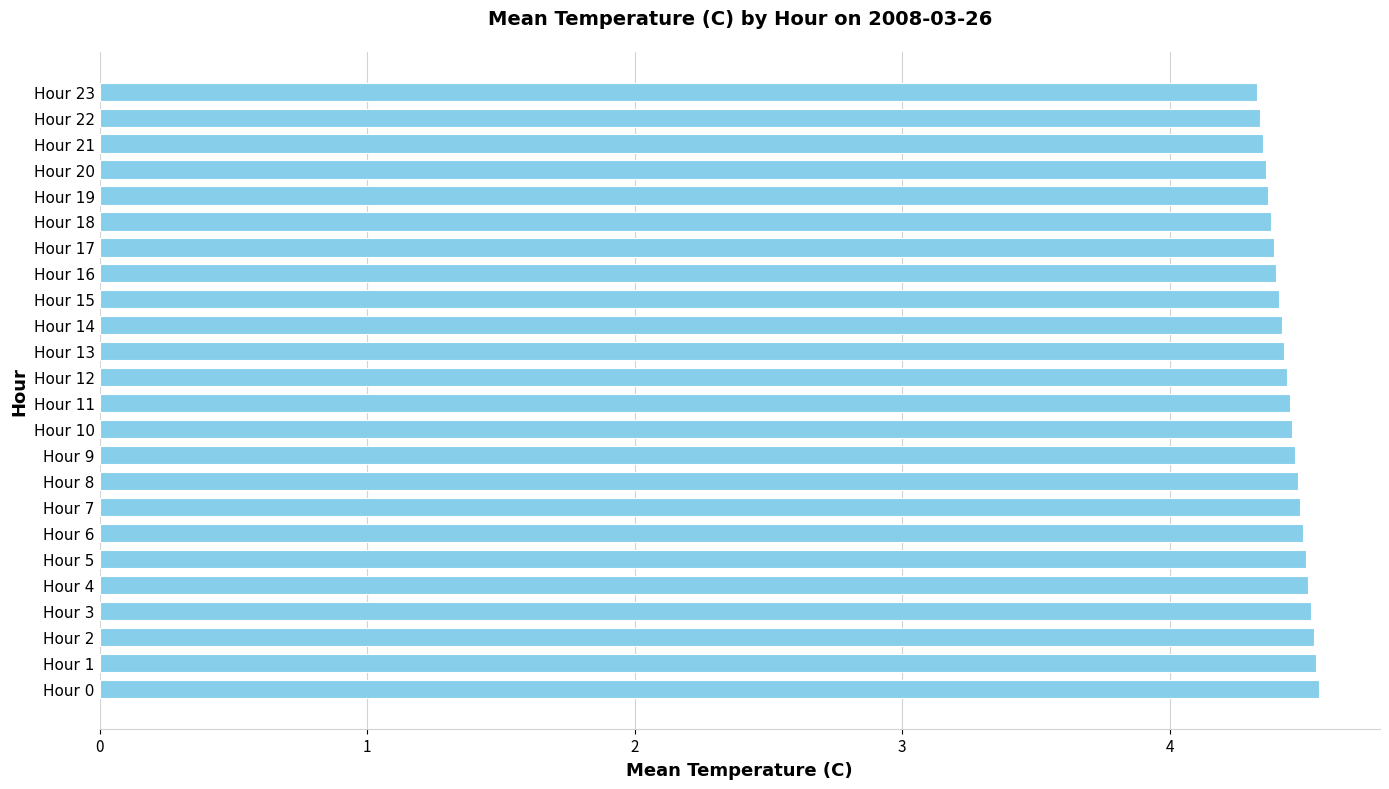

Count the values in the range 4 to 5.

24